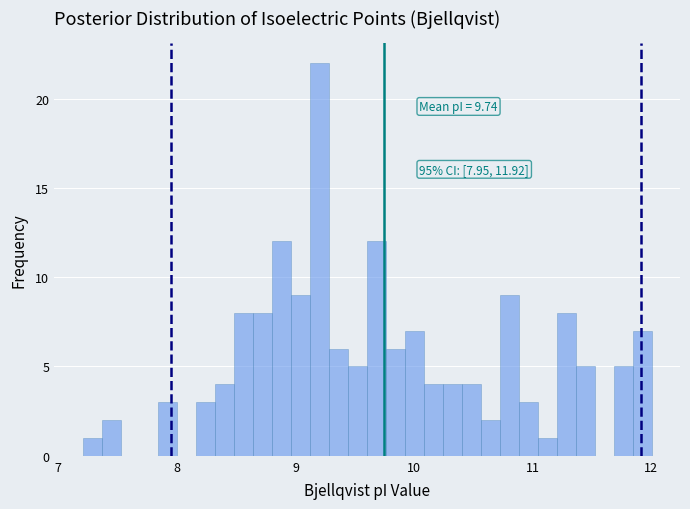

Around what value on the x-axis is the tallest bar? Give the approximate position of its centre, as read against the axis.

9.2